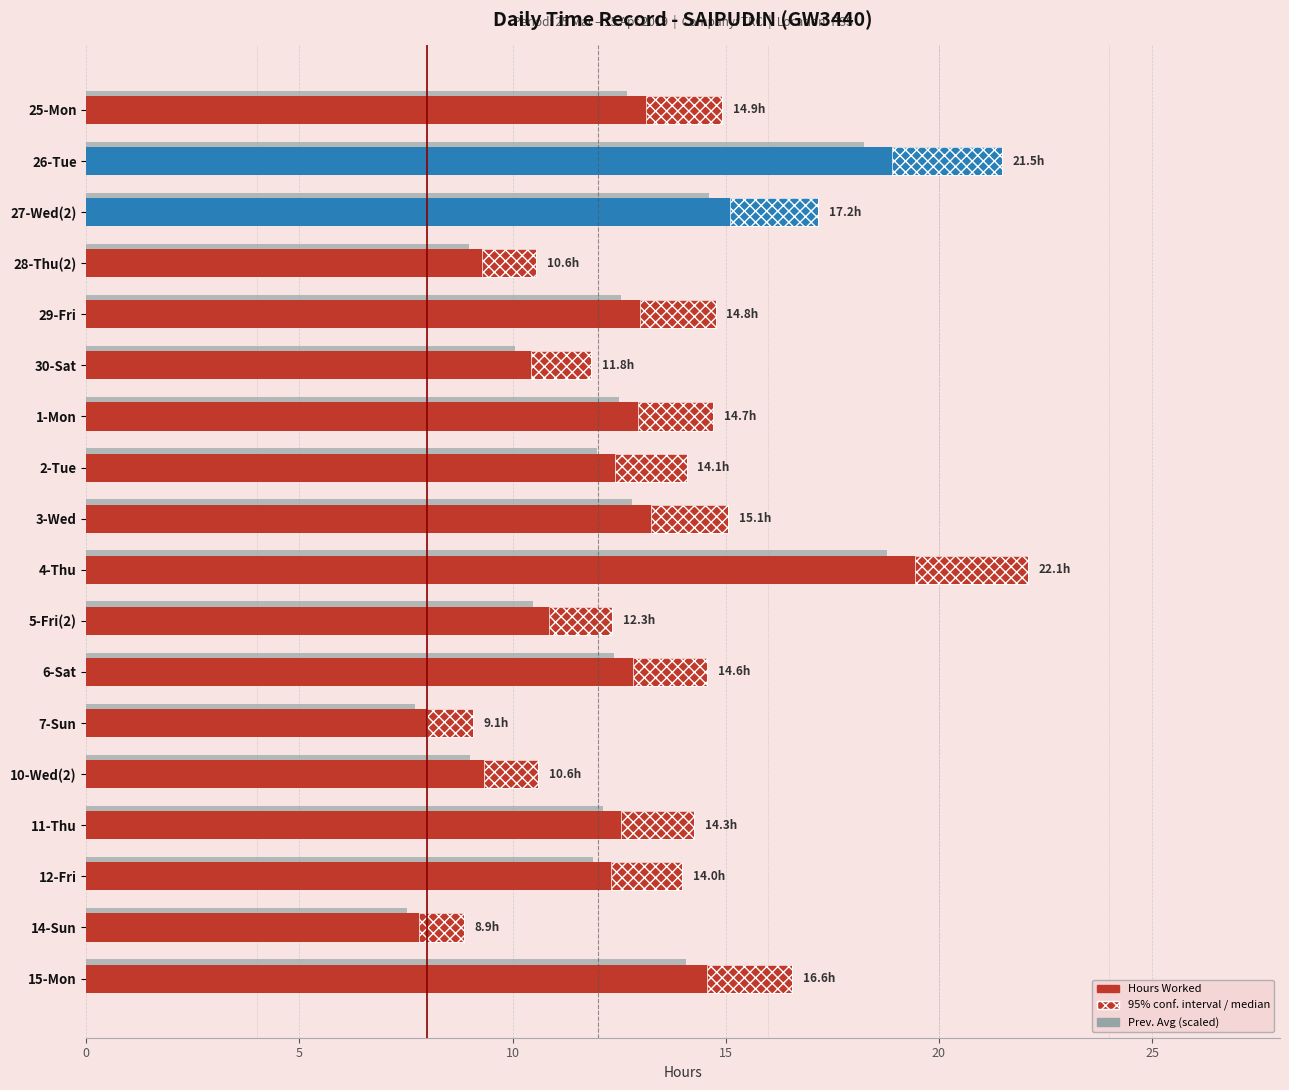

How many bars are there in total?

36